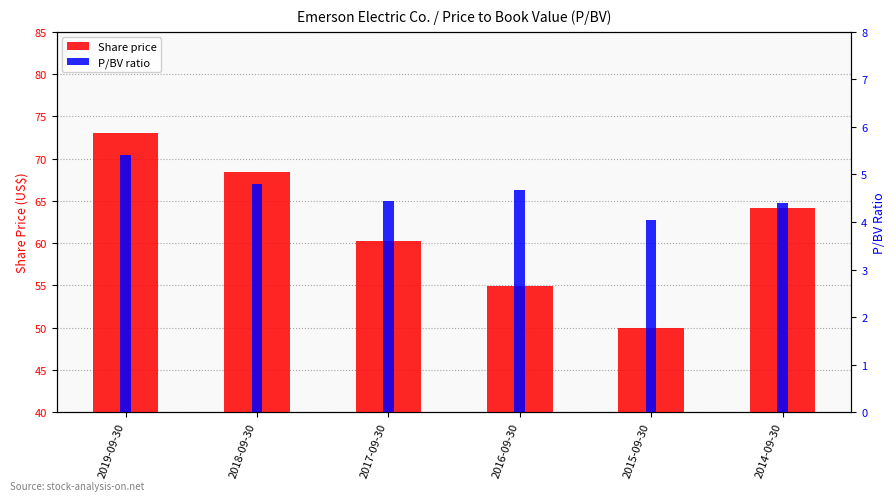

Rank the categories by Share price value from highest to lowest.

2019-09-30, 2018-09-30, 2014-09-30, 2017-09-30, 2016-09-30, 2015-09-30